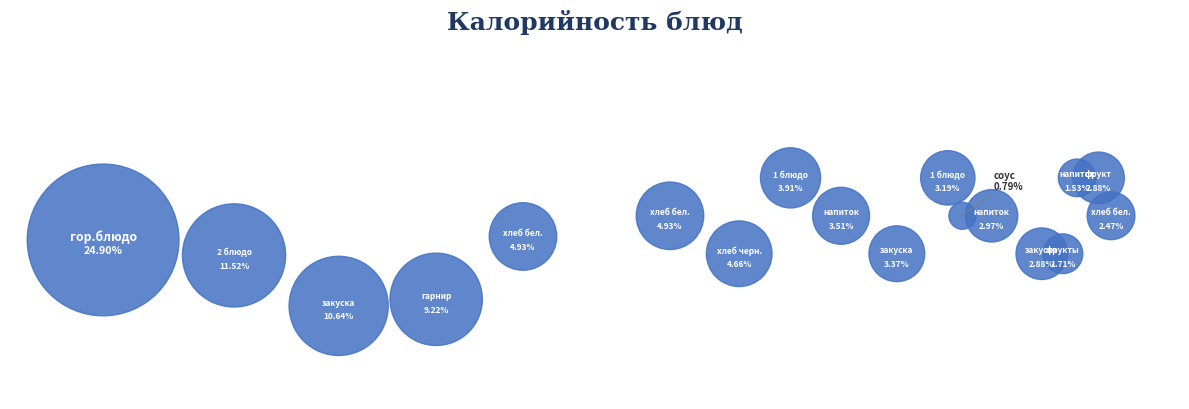

The Завтрак: напиток slice represents 10% of the pie. True or false?

False